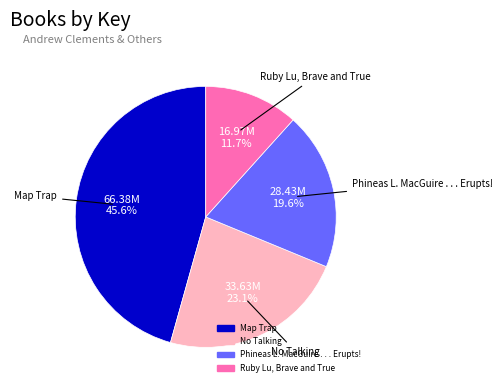

Which has a higher value, No Talking or Map Trap?

Map Trap